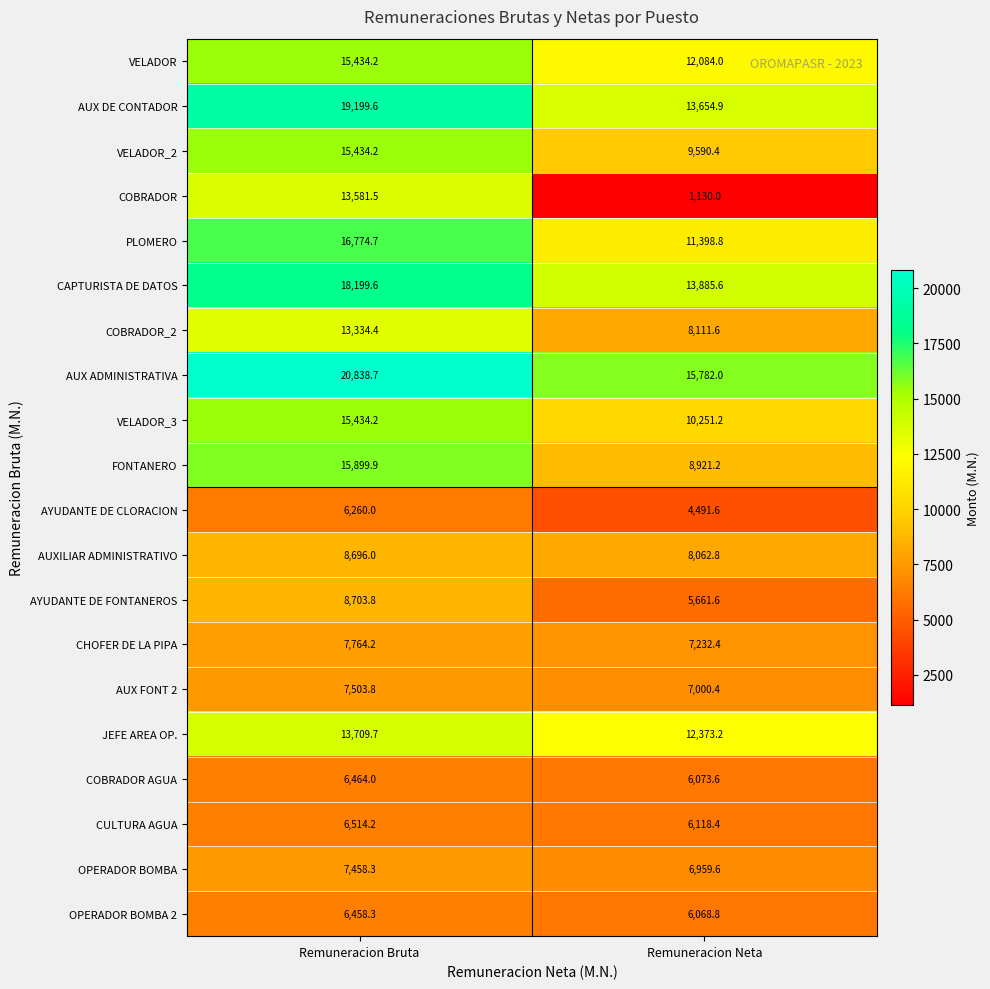

At which label does COBRADOR first exceed 13581?

Remuneracion Bruta